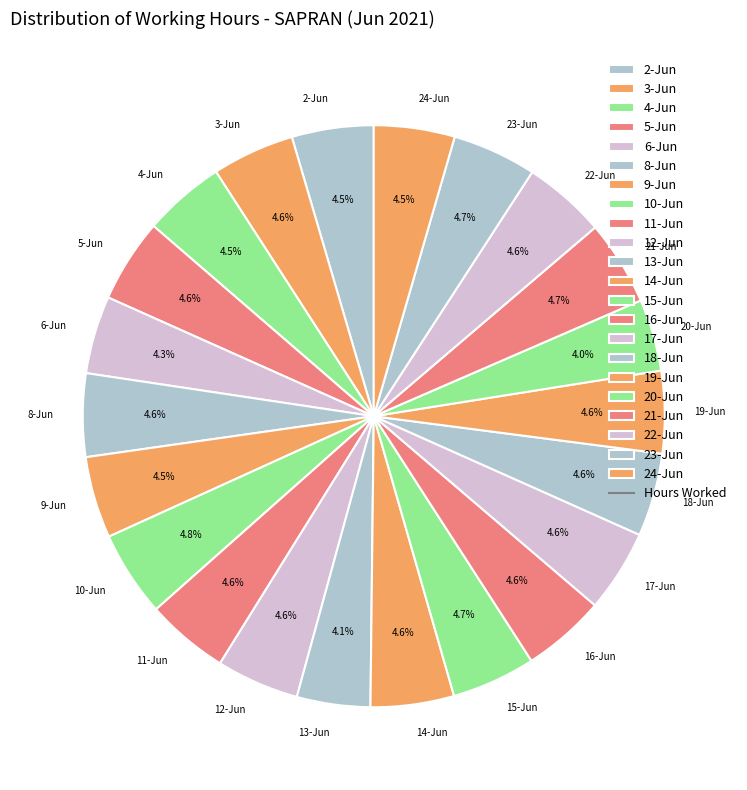

How much of the chart is everything except 20-Jun?

96.0%